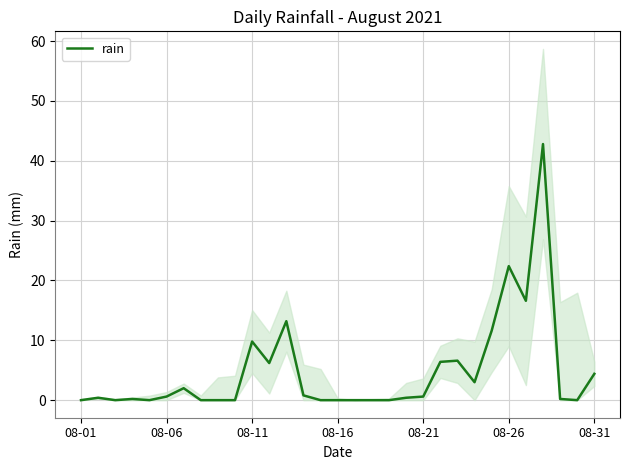

Reading left to right, transcribe all the data shown in this chart.

0.0	0.4	0.0	0.2	0.0	0.6	2.0	0.0	0.0	0.0	9.8	6.2	13.2	0.8	0.0	0.0	0.0	0.0	0.0	0.4	0.6	6.4	6.6	3.0	11.6	22.4	16.6	42.8	0.2	0.0	4.4